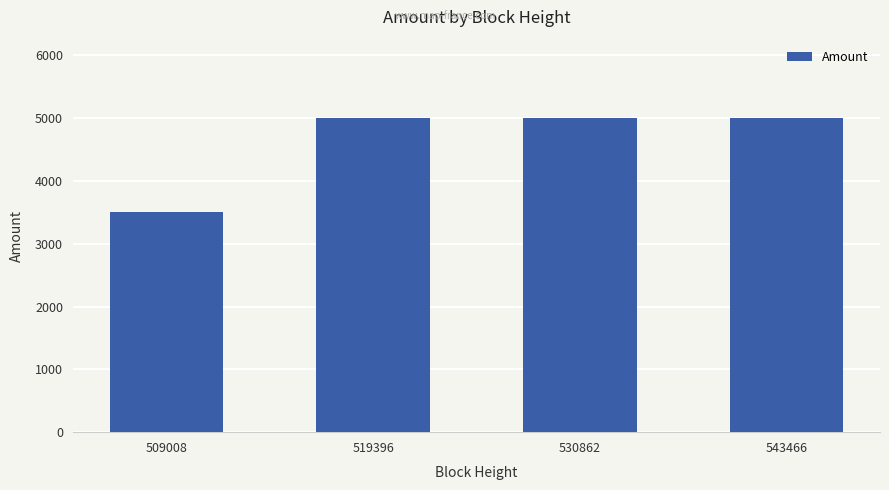

Is it true that the value at 543466 is 1120?

False